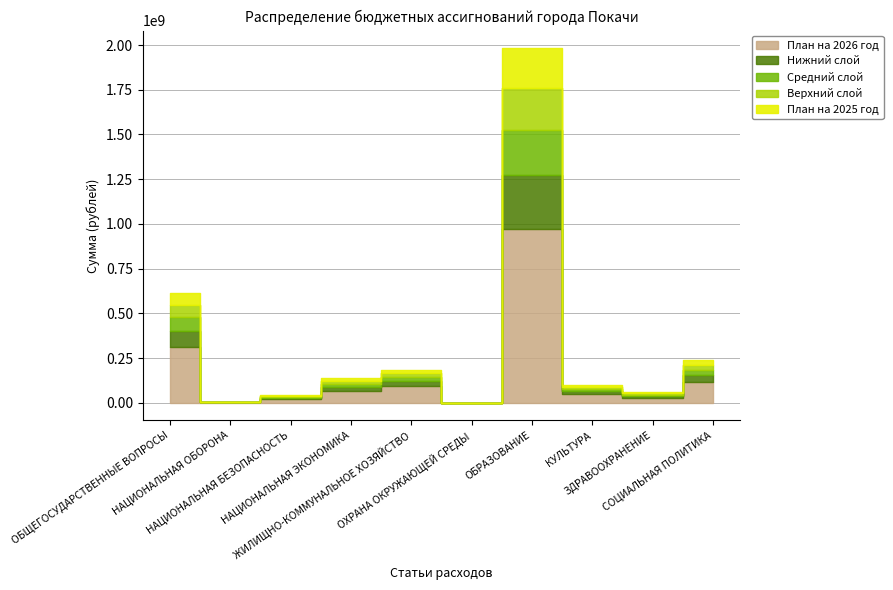

What is the difference between the План на 2025 год values at ЗДРАВООХРАНЕНИЕ and НАЦИОНАЛЬНАЯ ОБОРОНА?

28645761.7